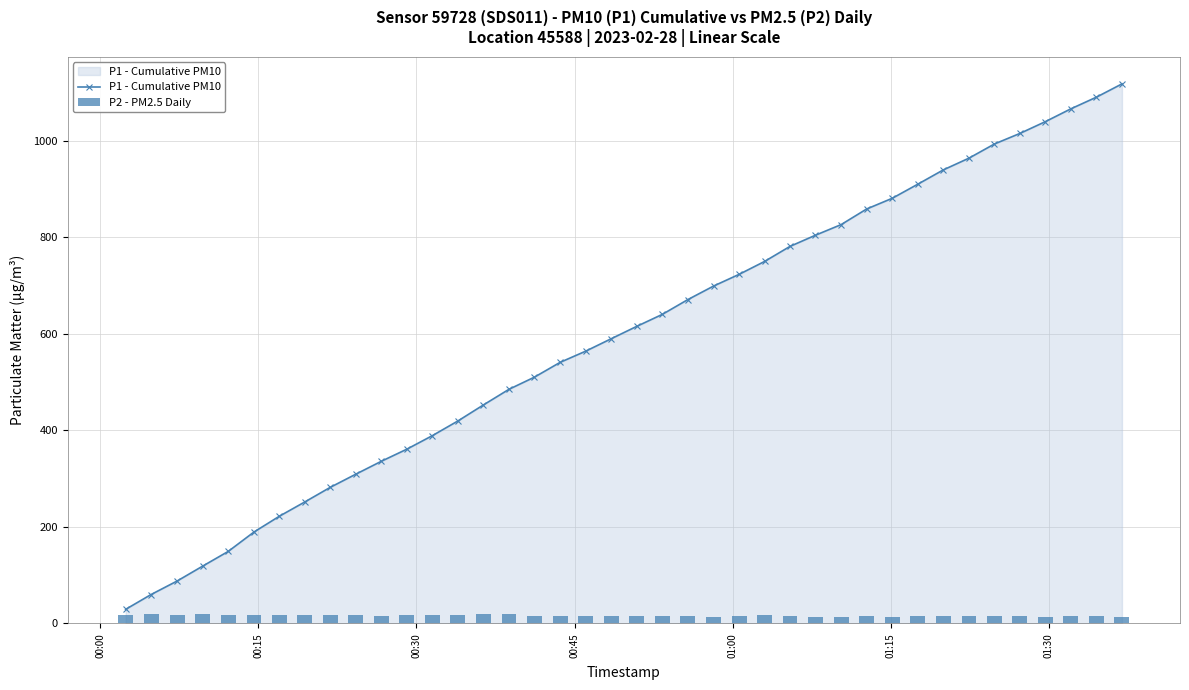

What is the value of the P1 - Cumulative PM10 point at the 10th from the left?

309.0